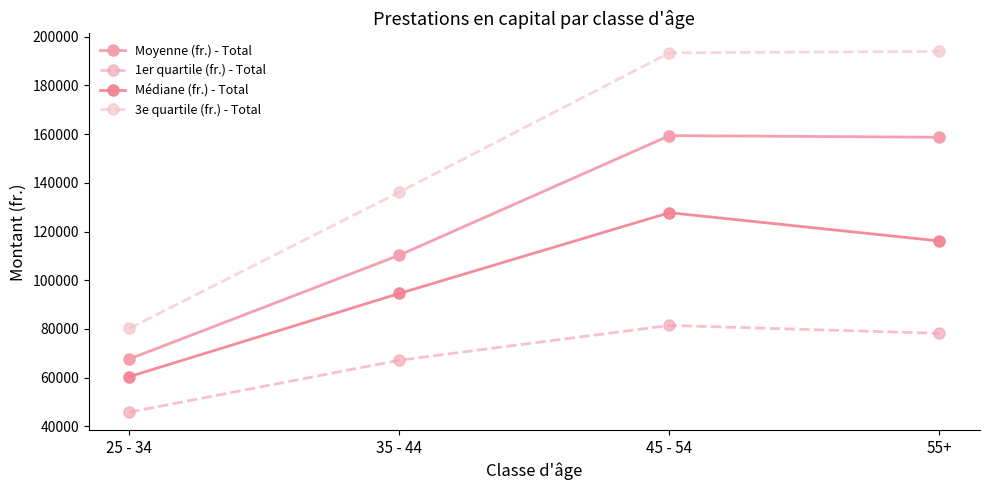

Which series has the largest range (max minus min)?

3e quartile (fr.) - Total